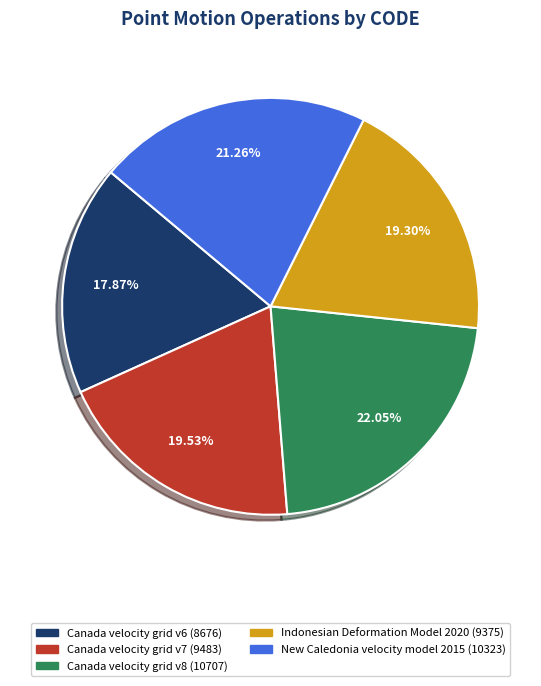

The Canada velocity grid v8 slice represents 28% of the pie. True or false?

False